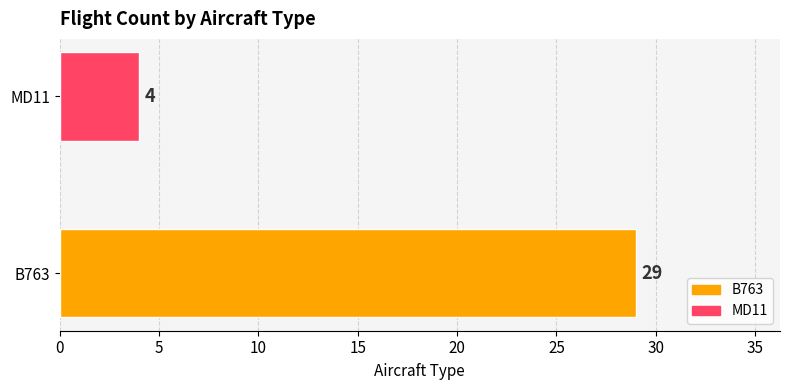

What is the minimum value shown in the chart?

4